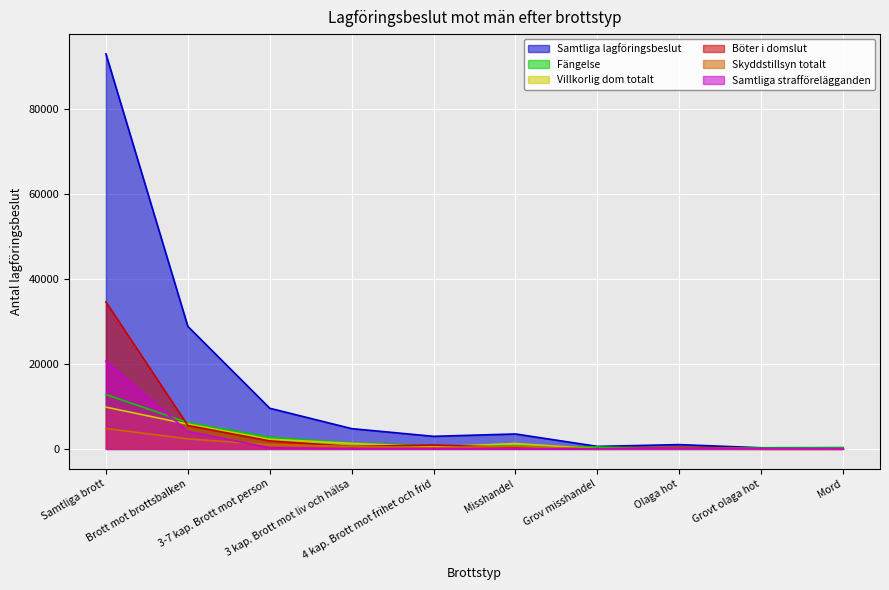

Rank the categories by Skyddstillsyn totalt value from lowest to highest.

Mord, Grov misshandel, Grovt olaga hot, Olaga hot, 4 kap. Brott mot frihet och frid, Misshandel, 3 kap. Brott mot liv och hälsa, 3-7 kap. Brott mot person, Brott mot brottsbalken, Samtliga brott